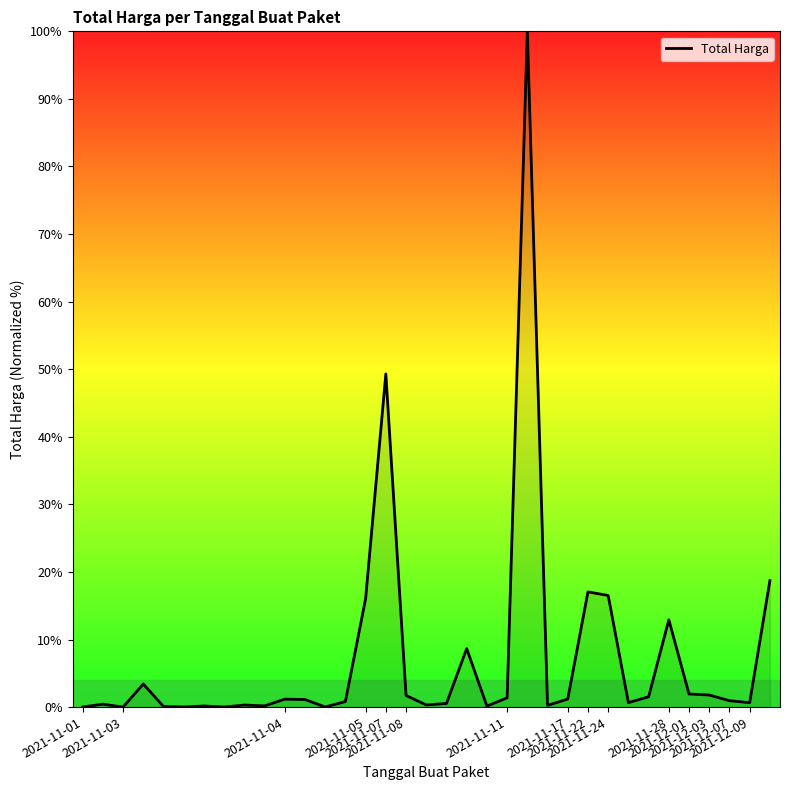

What is the difference between the maximum and minimum values?

100.0